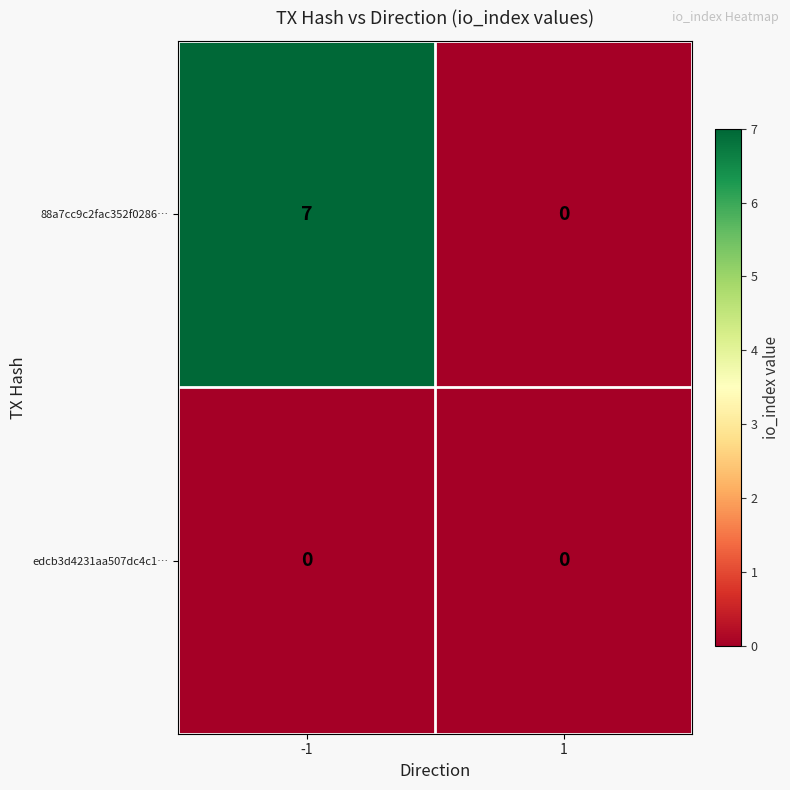

At which category is the sum across all series the highest?

-1